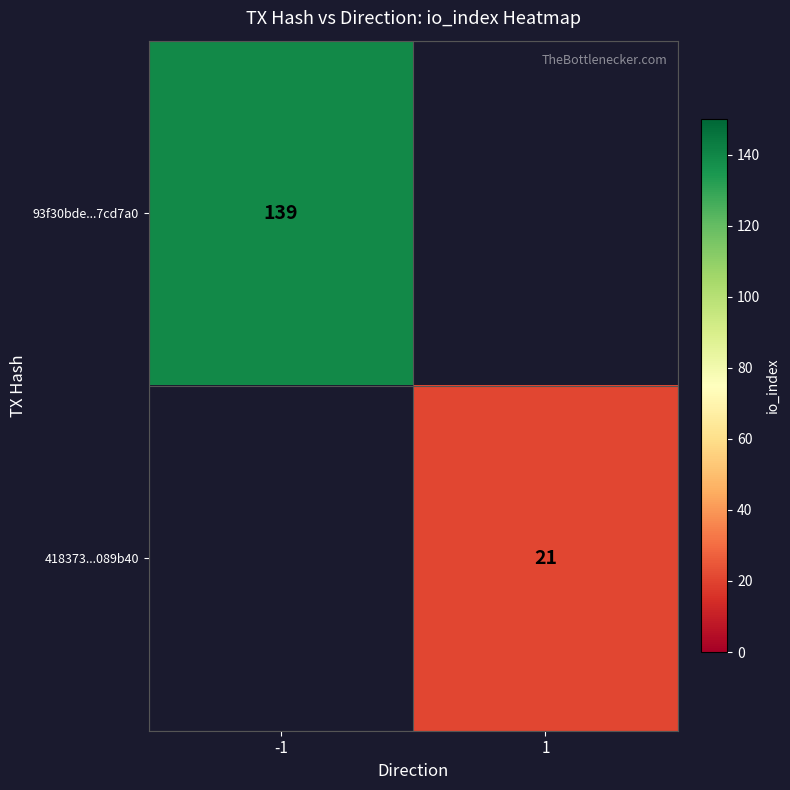

The 93f30bde...7cd7a0 series shows 139 at -1. True or false?

True